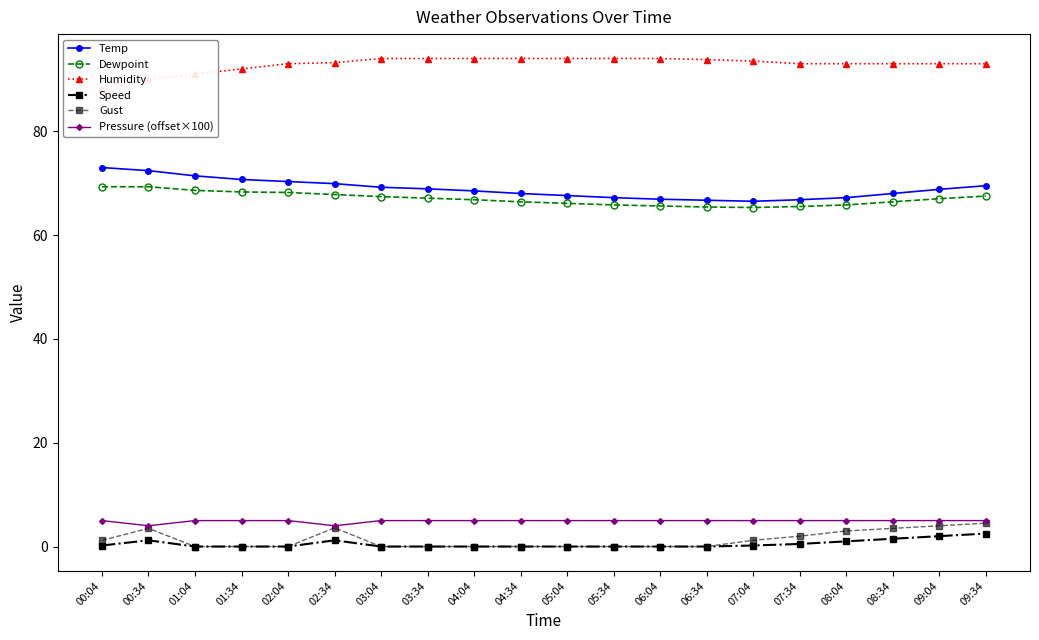

Which series has the widest spread of values?

Temp